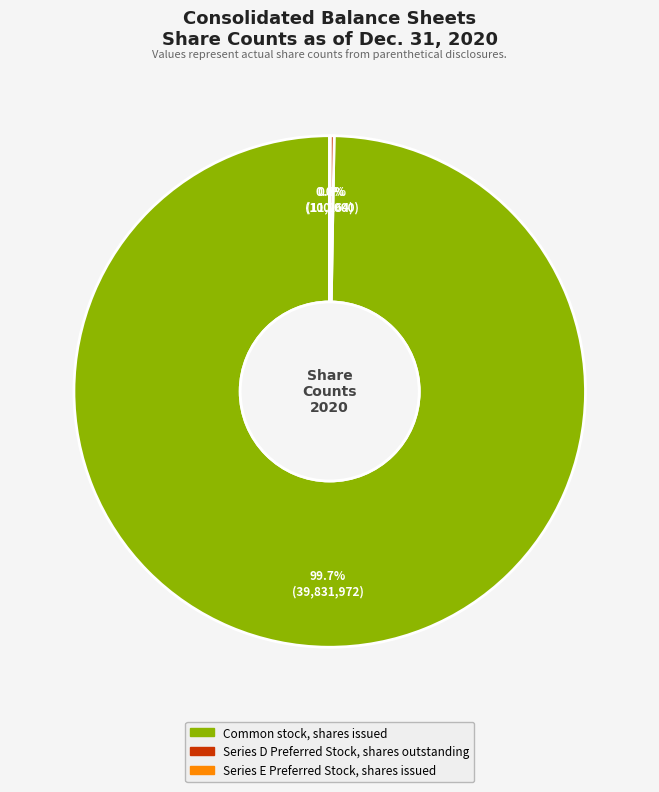

True or false: Common stock, shares issued accounts for 100% of the total.

True